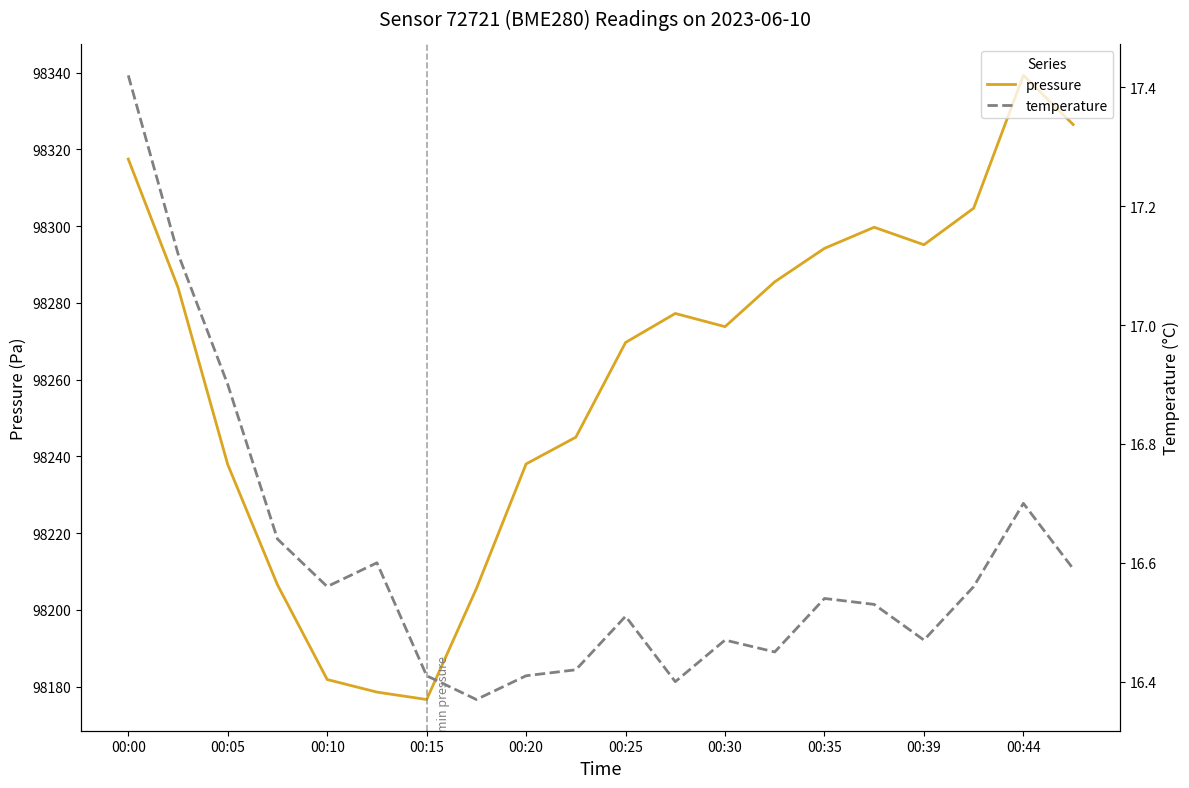

How many lines are shown in the chart?

2